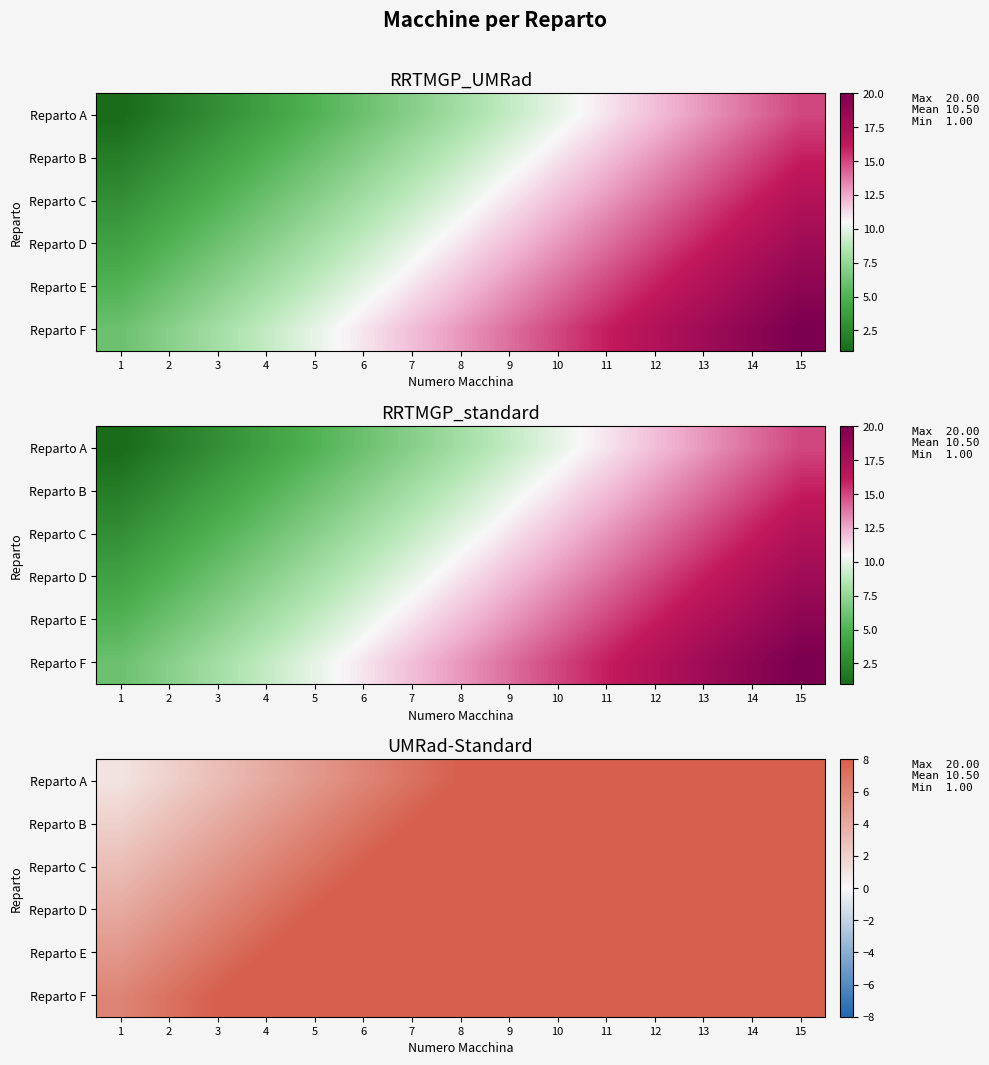

Rank the series by their average value, from lowest to highest.

Reparto A, Reparto B, Reparto C, Reparto D, Reparto E, Reparto F